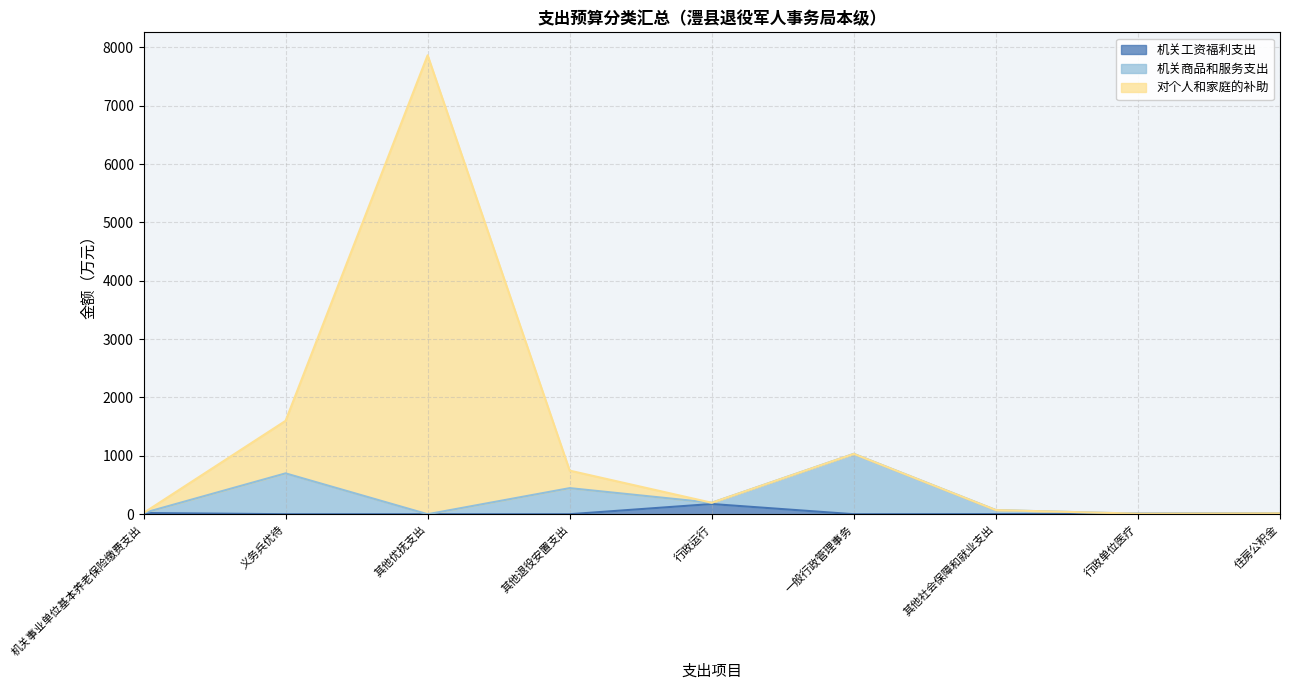

At which label is 机关工资福利支出 closest to 87?

机关事业单位基本养老保险缴费支出